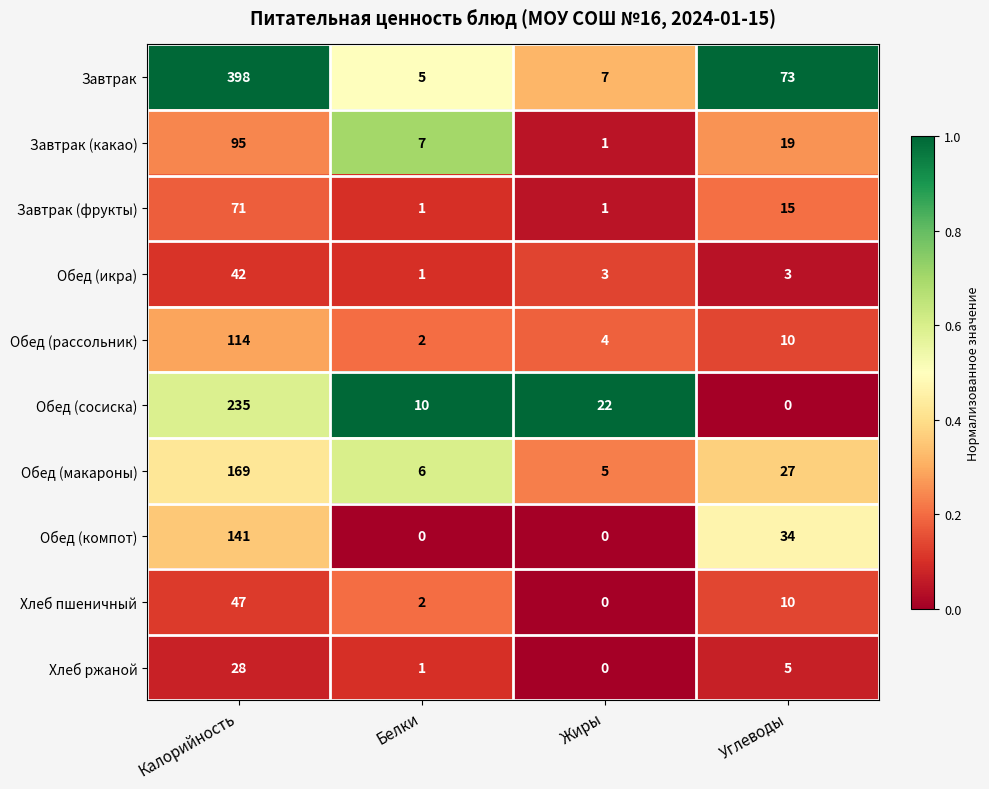

What is the sum of all Хлеб пшеничный values?

59